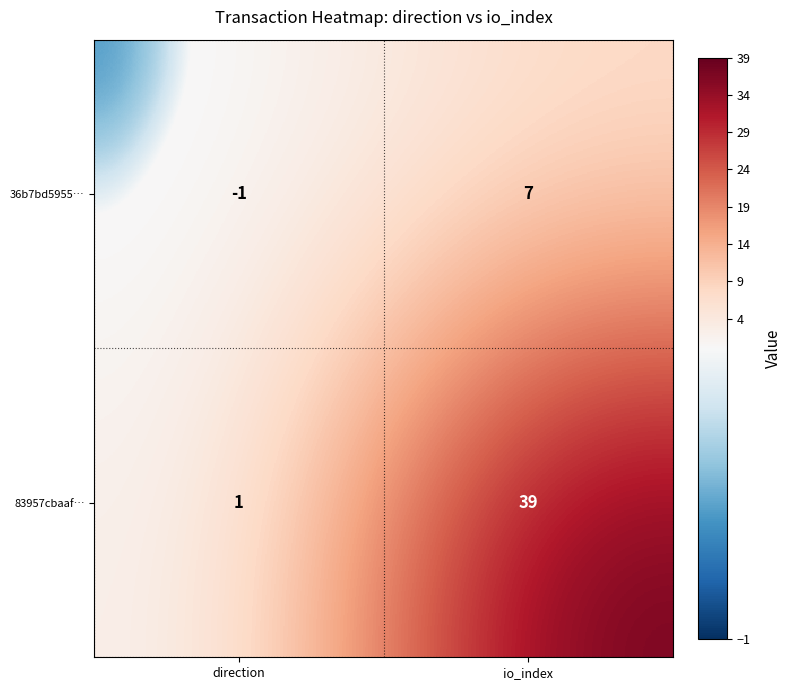

What is the sum of all 36b7bd5955… values?

6